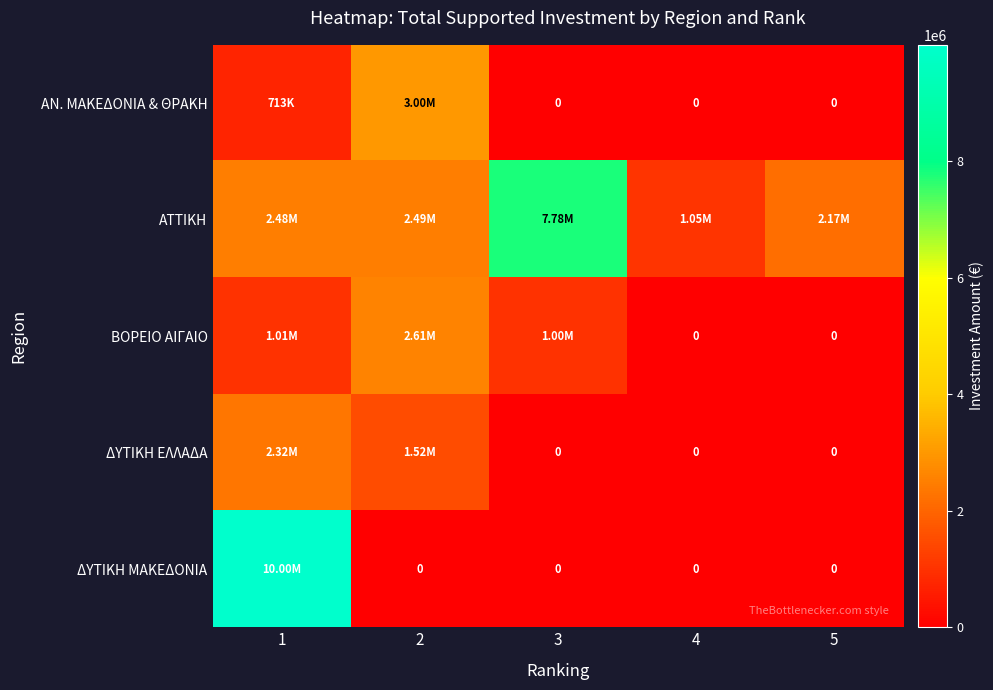

What is the total value across all series at 3?

8781785.0